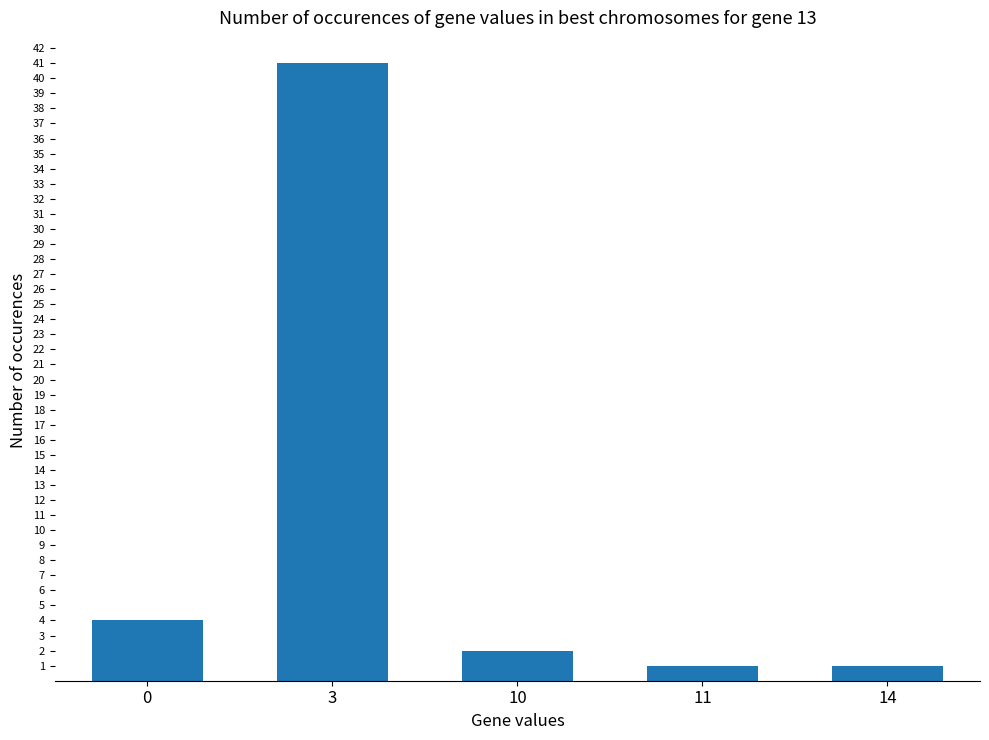

What is the value of the 1st bar from the left?

4